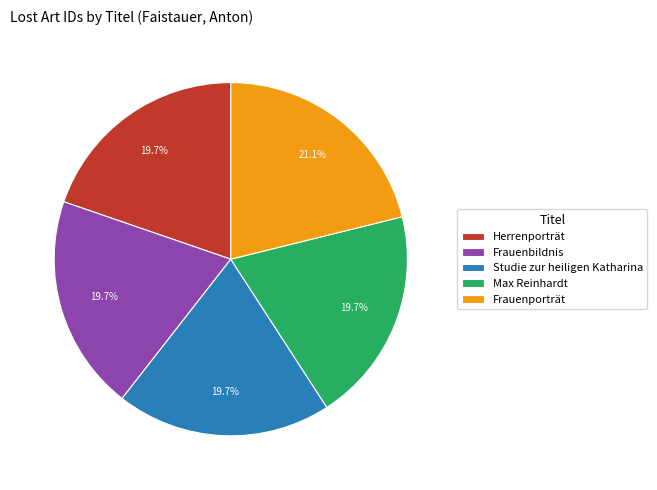

To the nearest percent, what percentage of the pie is Herrenporträt?

20%